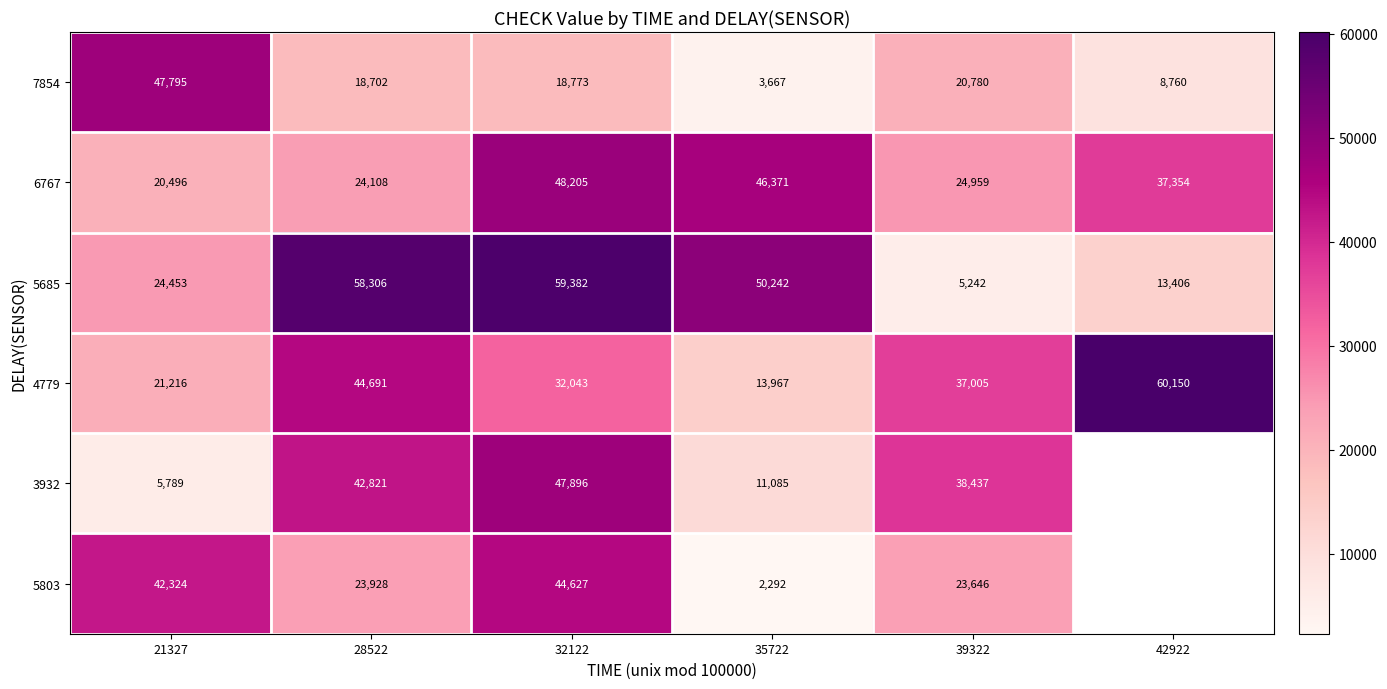

At how many categories does at least one series exceed 20081?

6